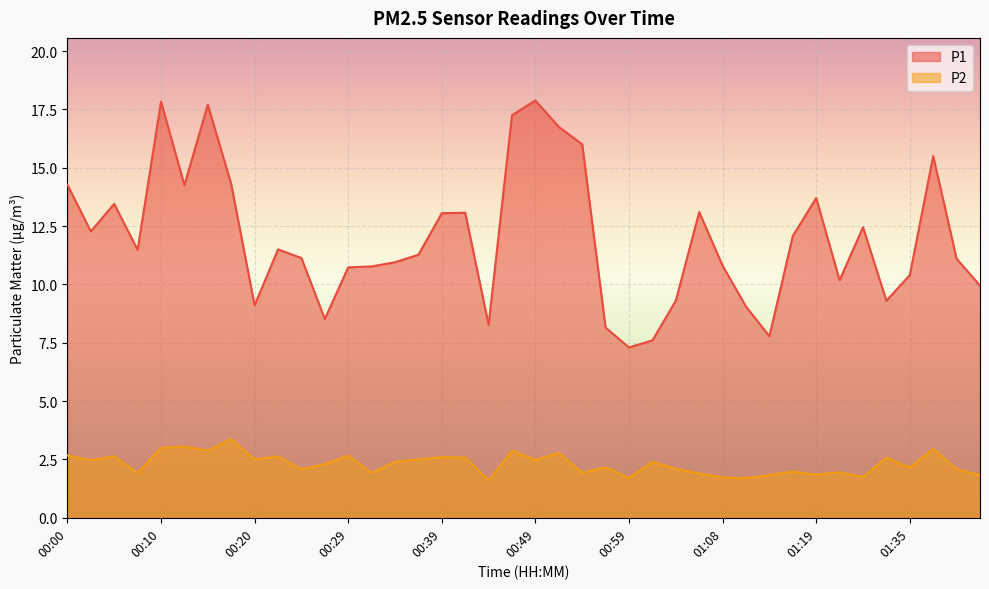

What is the maximum value for P1?

17.9